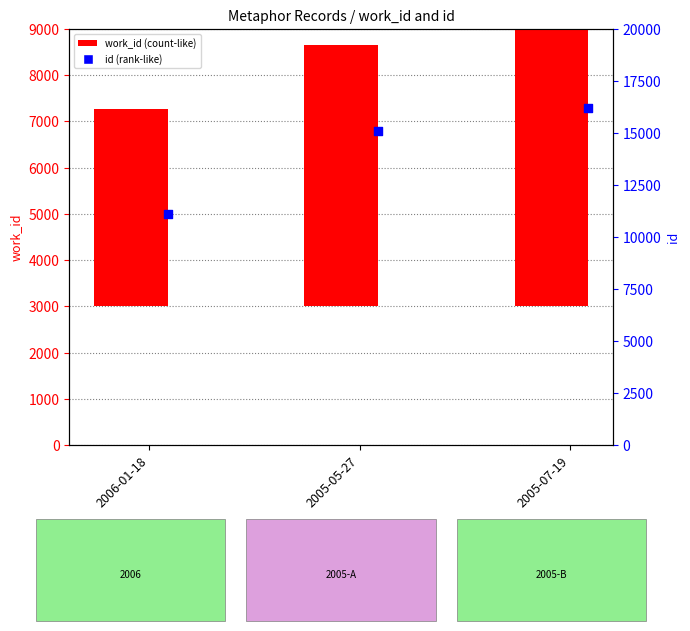

At which category is the sum across all series the highest?

2005-07-19